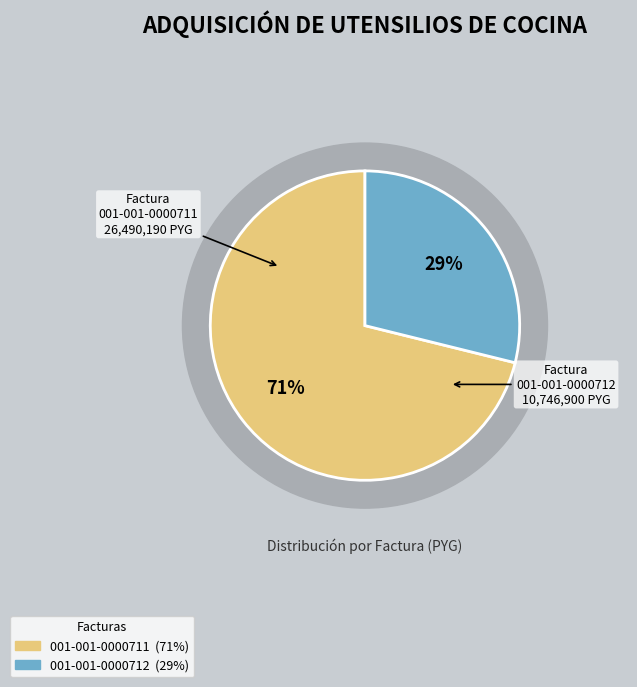

What is the change in value from 001-001-0000711 to 001-001-0000712?

-15743290